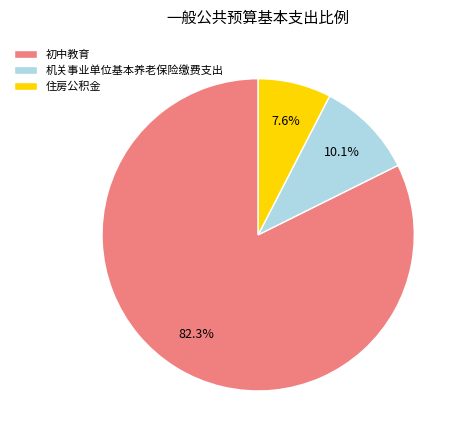

To the nearest percent, what is the combined percentage of 初中教育 and 机关事业单位基本养老保险缴费支出?

92%